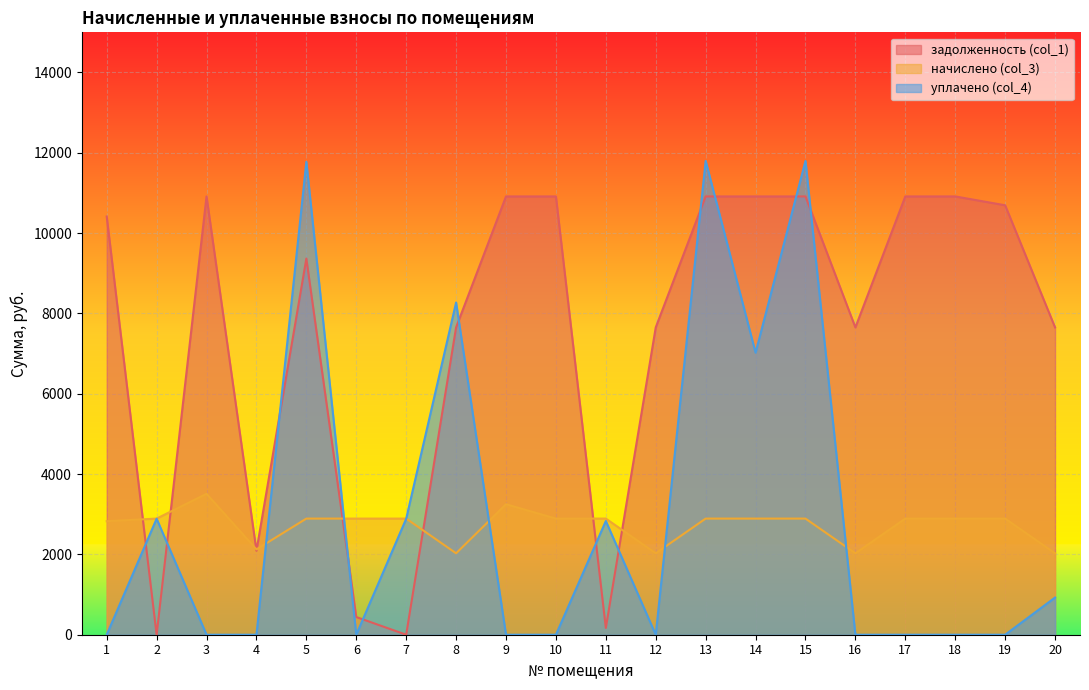

List the series in order of their peak value, highest first.

уплачено (col_4), задолженность (col_1), начислено (col_3)